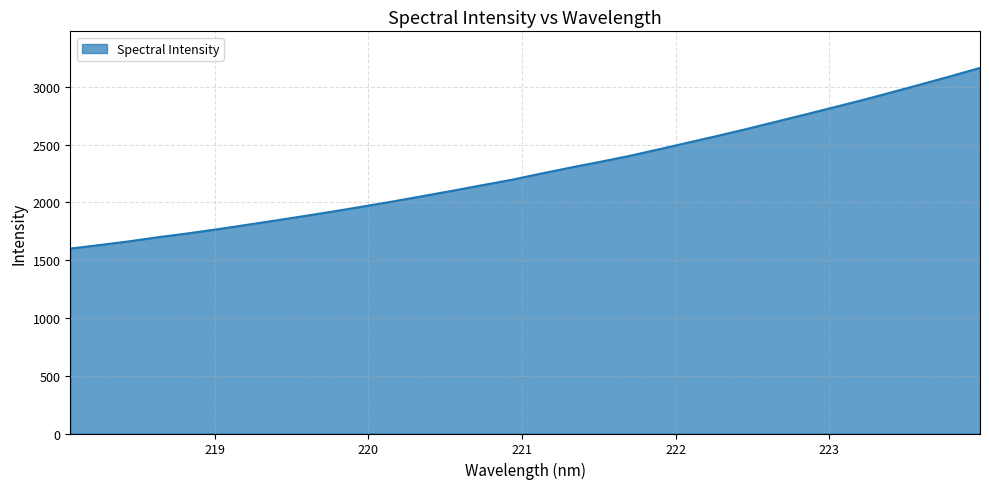

What is the difference between the maximum and minimum values?

1564.0